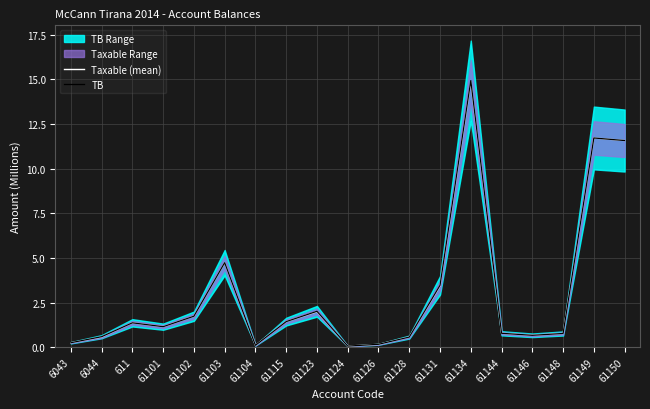

Does the chart display data point markers on the line(s)?

No